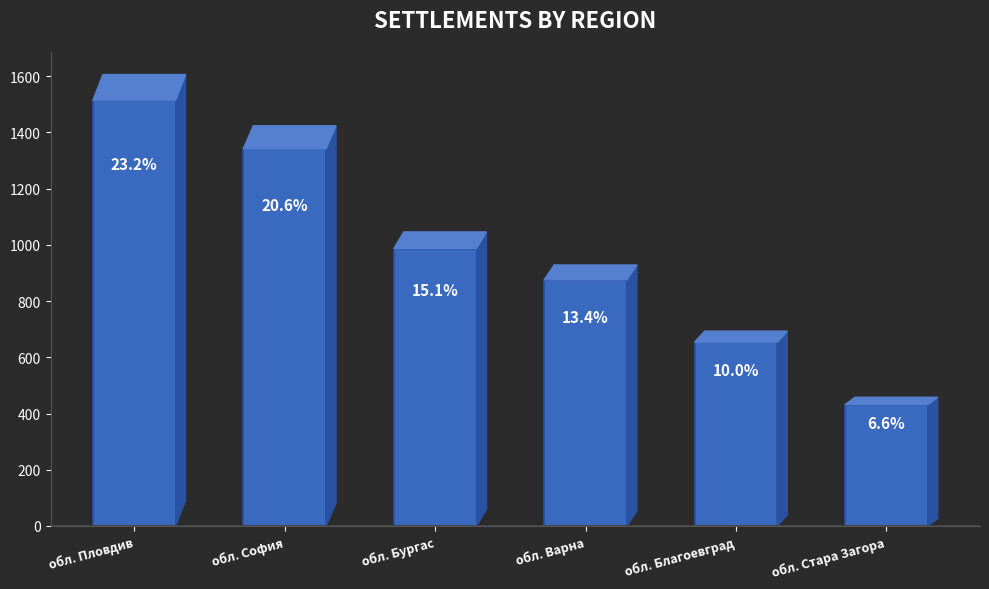

How many bars are there in total?

6